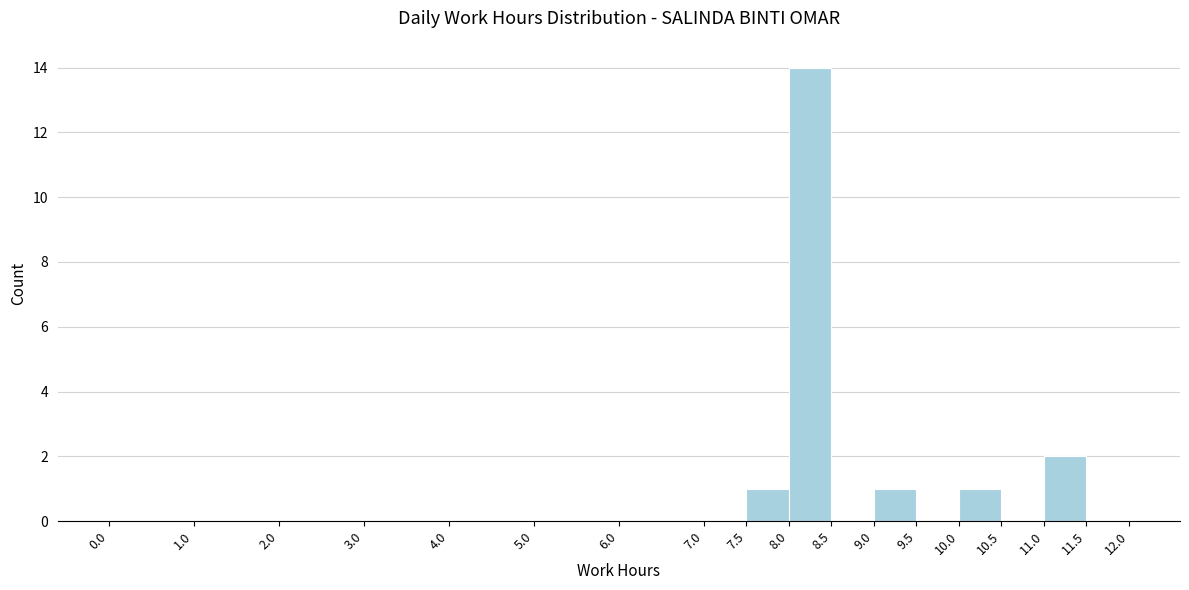

Reading left to right, transcribe this chart: for each bar, give the range it covers on the x-axis and its height. The values are not printed on the chart, so give them approximately, as read against the axis.

0.0 to 1.0: 0
1.0 to 2.0: 0
2.0 to 3.0: 0
3.0 to 4.0: 0
4.0 to 5.0: 0
5.0 to 6.0: 0
6.0 to 7.0: 0
7.0 to 7.5: 0
7.5 to 8.0: 1
8.0 to 8.5: 14
8.5 to 9.0: 0
9.0 to 9.5: 1
9.5 to 10.0: 0
10.0 to 10.5: 1
10.5 to 11.0: 0
11.0 to 11.5: 2
11.5 to 12.0: 0